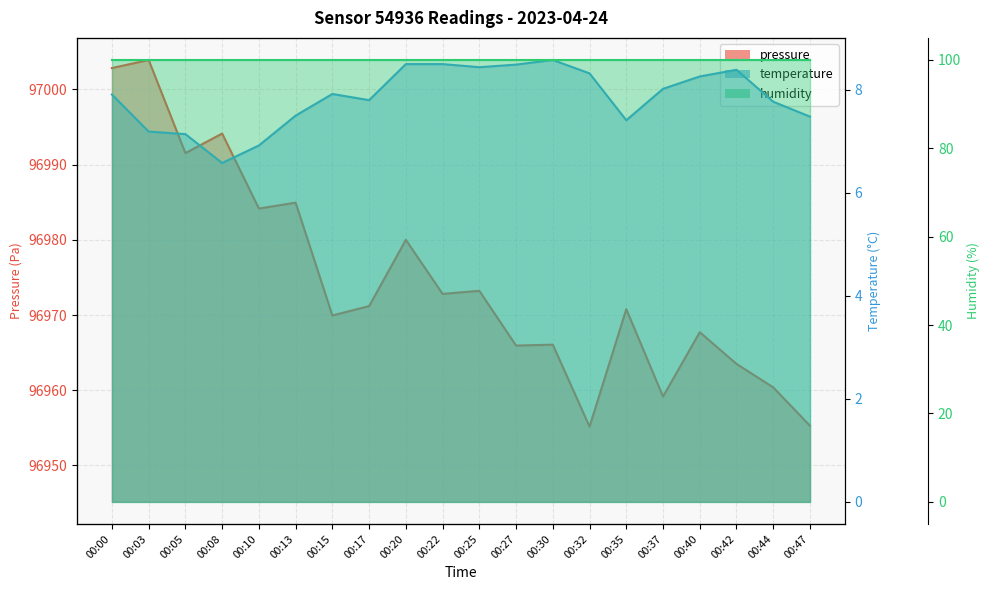

Reading left to right, extract all data points from this chart.

pressure: 97002.8	97003.9	96991.5	96994.1	96984.2	96984.9	96969.9	96971.2	96980.0	96972.8	96973.2	96965.9	96966.1	96955.2	96970.8	96959.2	96967.7	96963.5	96960.4	96955.3
temperature: 7.9	7.2	7.1	6.6	6.9	7.5	7.9	7.8	8.5	8.5	8.4	8.5	8.6	8.3	7.4	8.0	8.3	8.4	7.8	7.5
humidity: 100.0	100.0	100.0	100.0	100.0	100.0	100.0	100.0	100.0	100.0	100.0	100.0	100.0	100.0	100.0	100.0	100.0	100.0	100.0	100.0